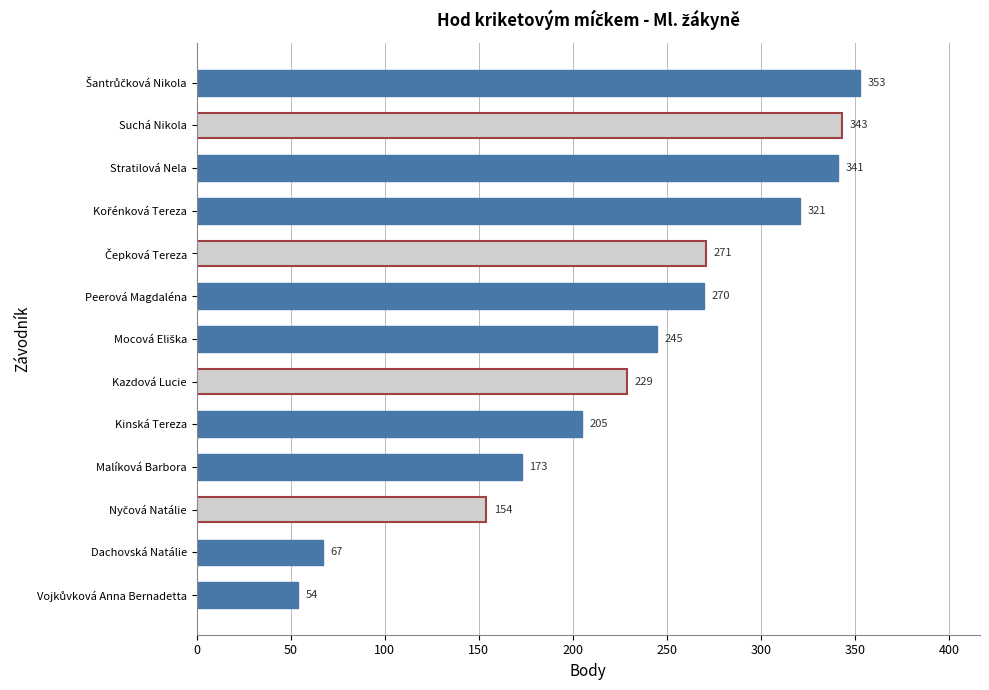

At which label is the value closest to 203?

Kinská Tereza